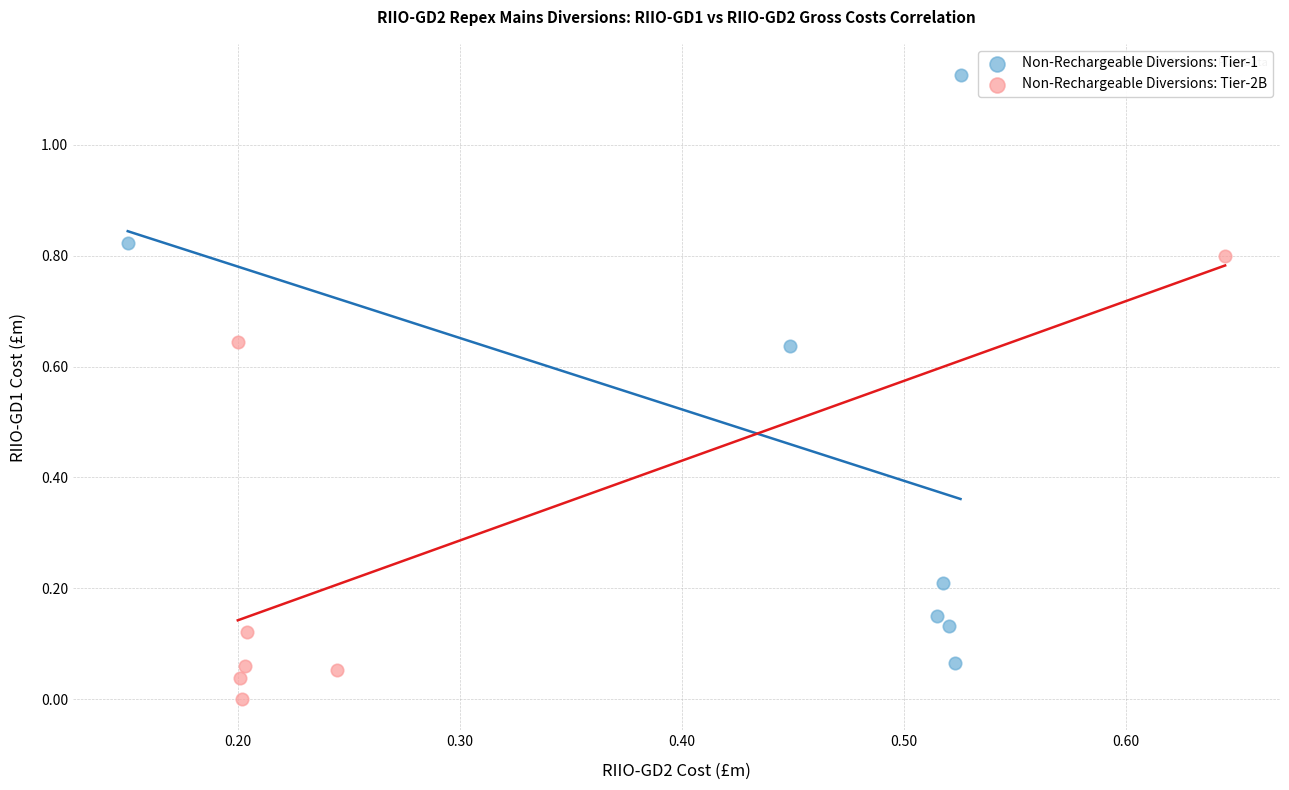

Which series reaches the minimum Y coordinate?

Non-Rechargeable Diversions: Tier-2B